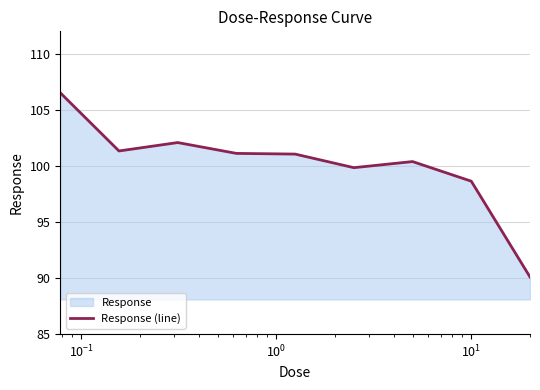

What is the minimum value shown in the chart?

90.1